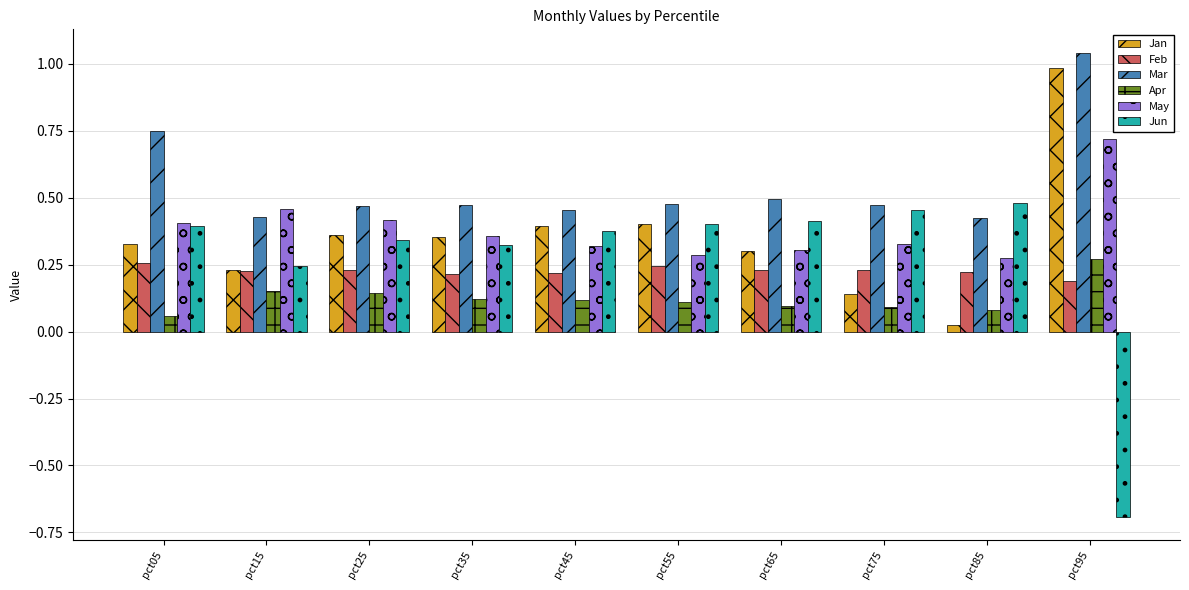

How many groups of bars are there?

10